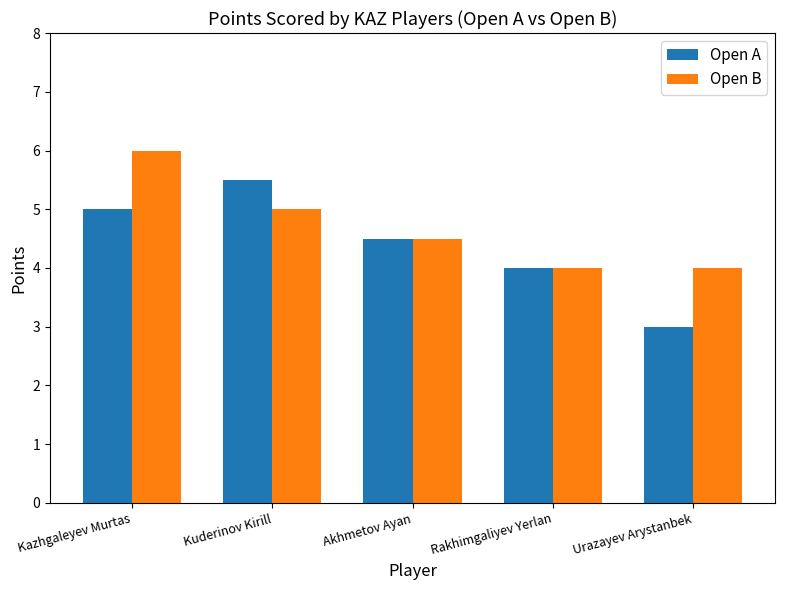

What is the sum of all Open A values?

22.0